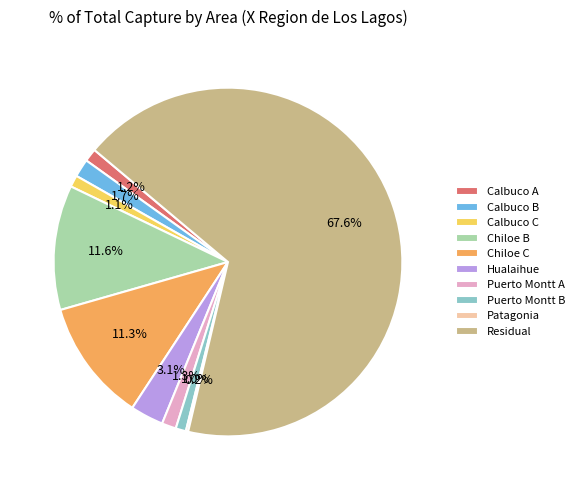

The Calbuco C slice represents 16% of the pie. True or false?

False